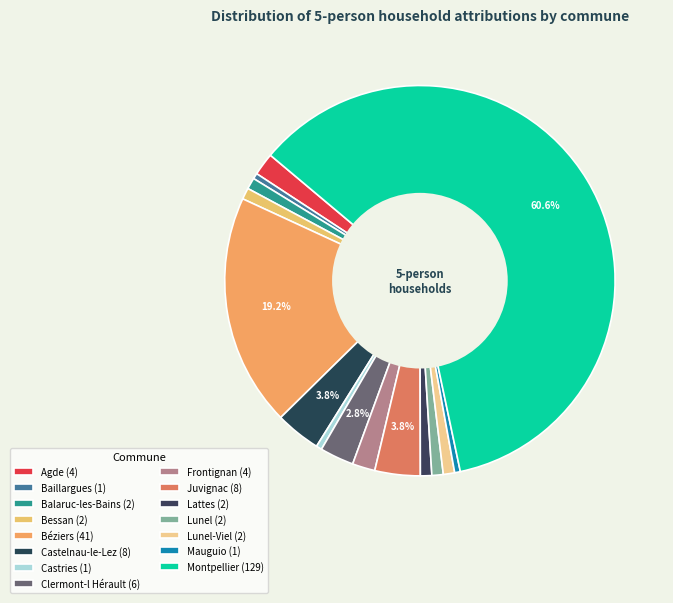

Which slice is the largest?

Montpellier